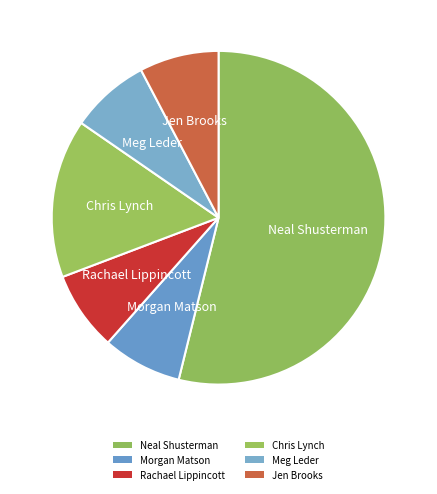

What is the ratio of the value at Jen Brooks to the value at Morgan Matson?

1.0